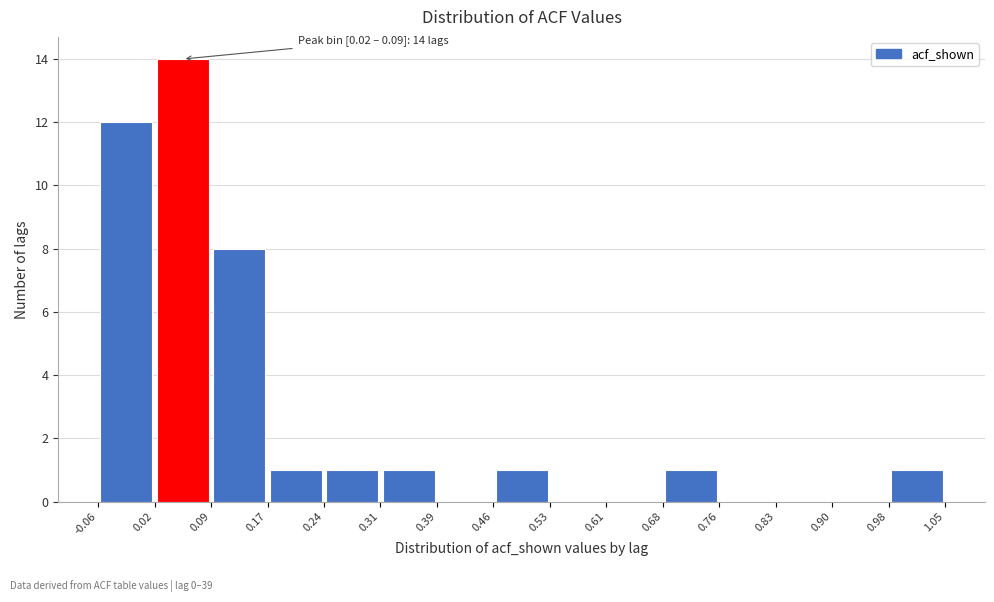

Over which range of the x-axis is the bar tallest?

0.02 to 0.09